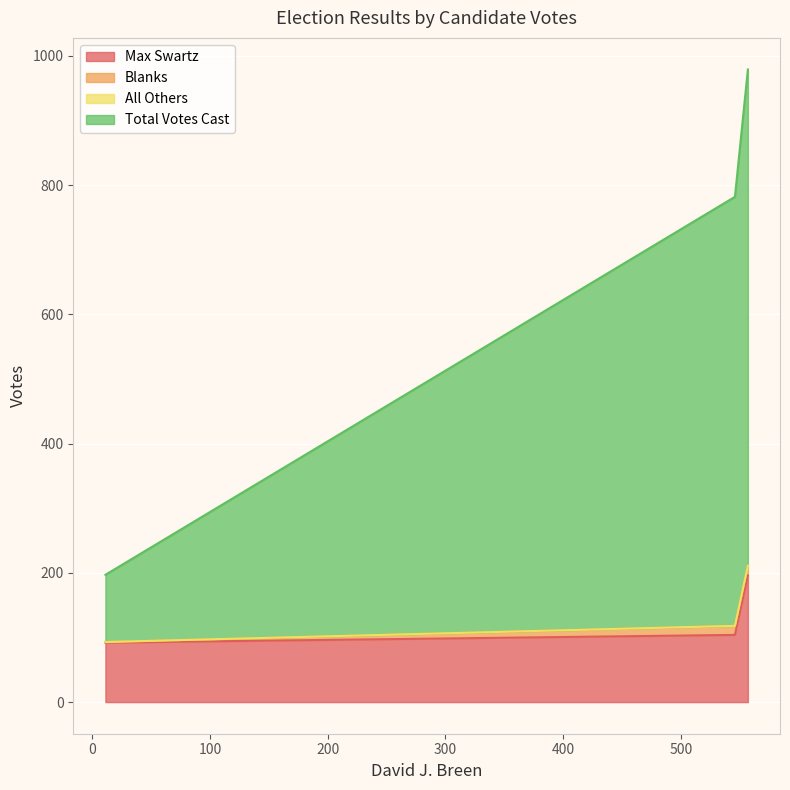

What is the greatest value displayed?

768